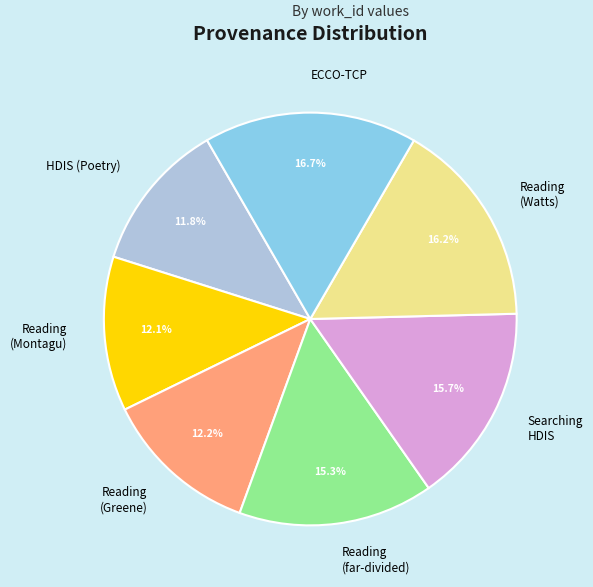

Is there a majority slice in this chart?

No